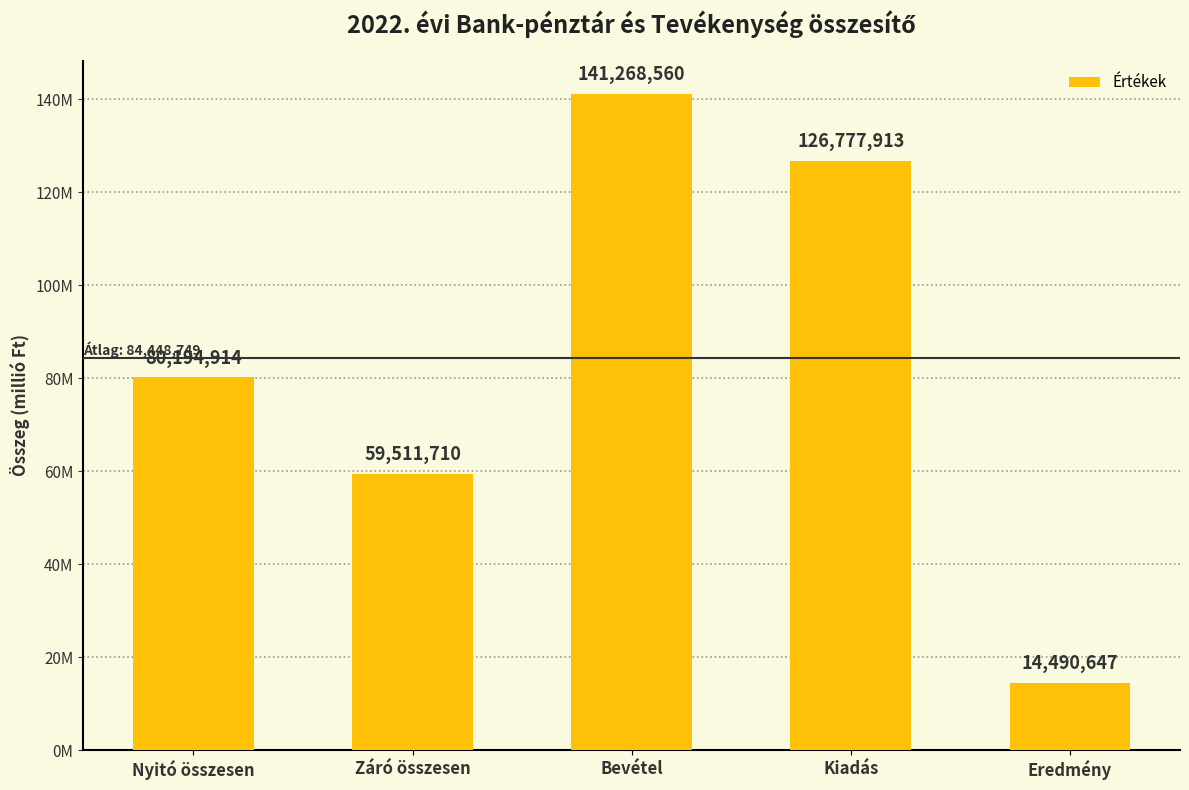

The value at Bevétel is 28340206. True or false?

False